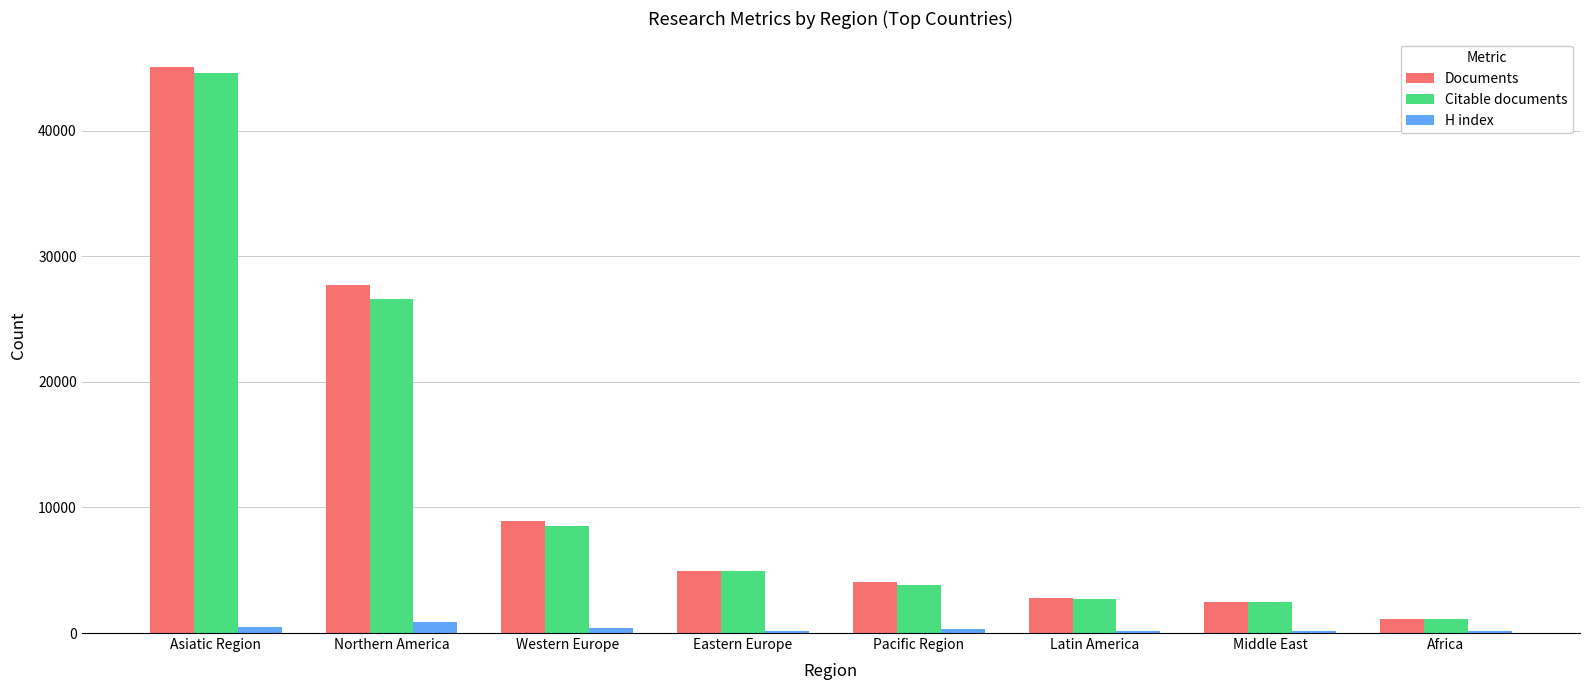

Which series changed the most between Eastern Europe and Pacific Region?

Citable documents